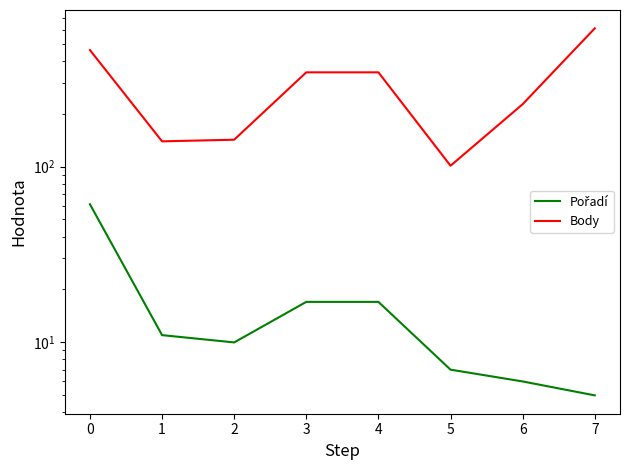

Rank the categories by Body value from lowest to highest.

5, 1, 2, 6, 3, 4, 0, 7